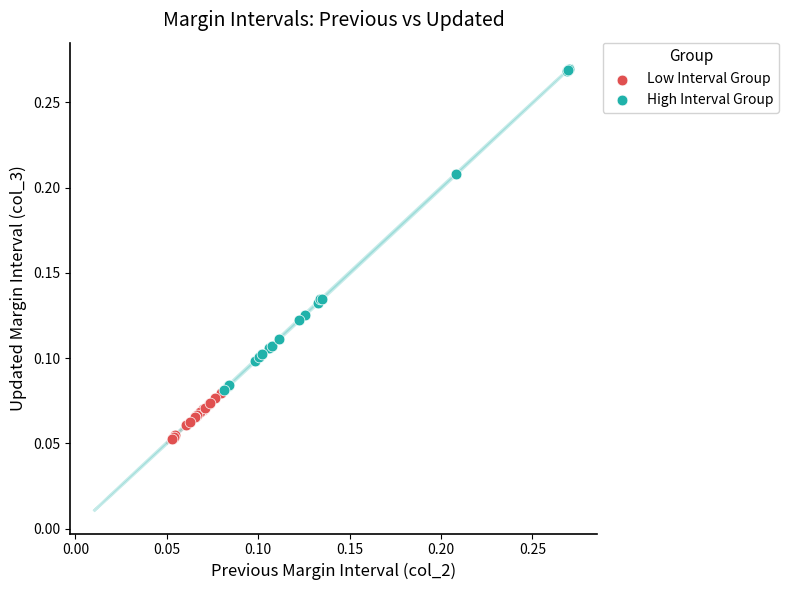

Which series contains the lowest Y value?

Low Interval Group